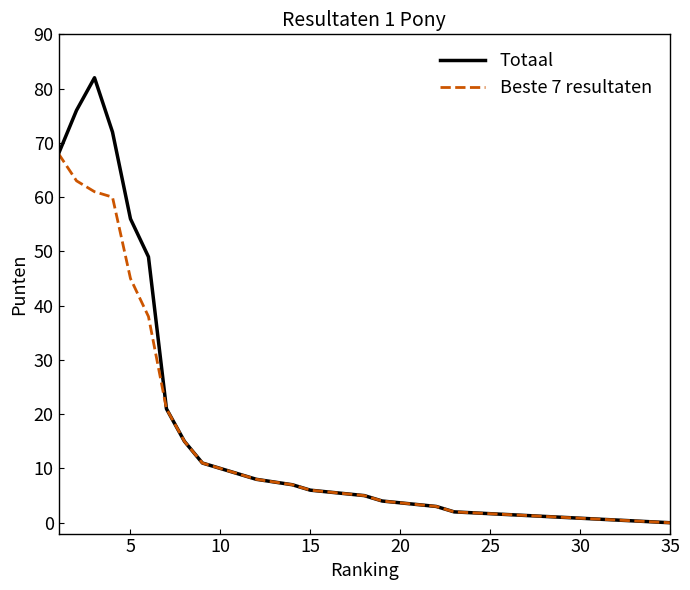

How many interior local peaks does the Totaal series have?

1